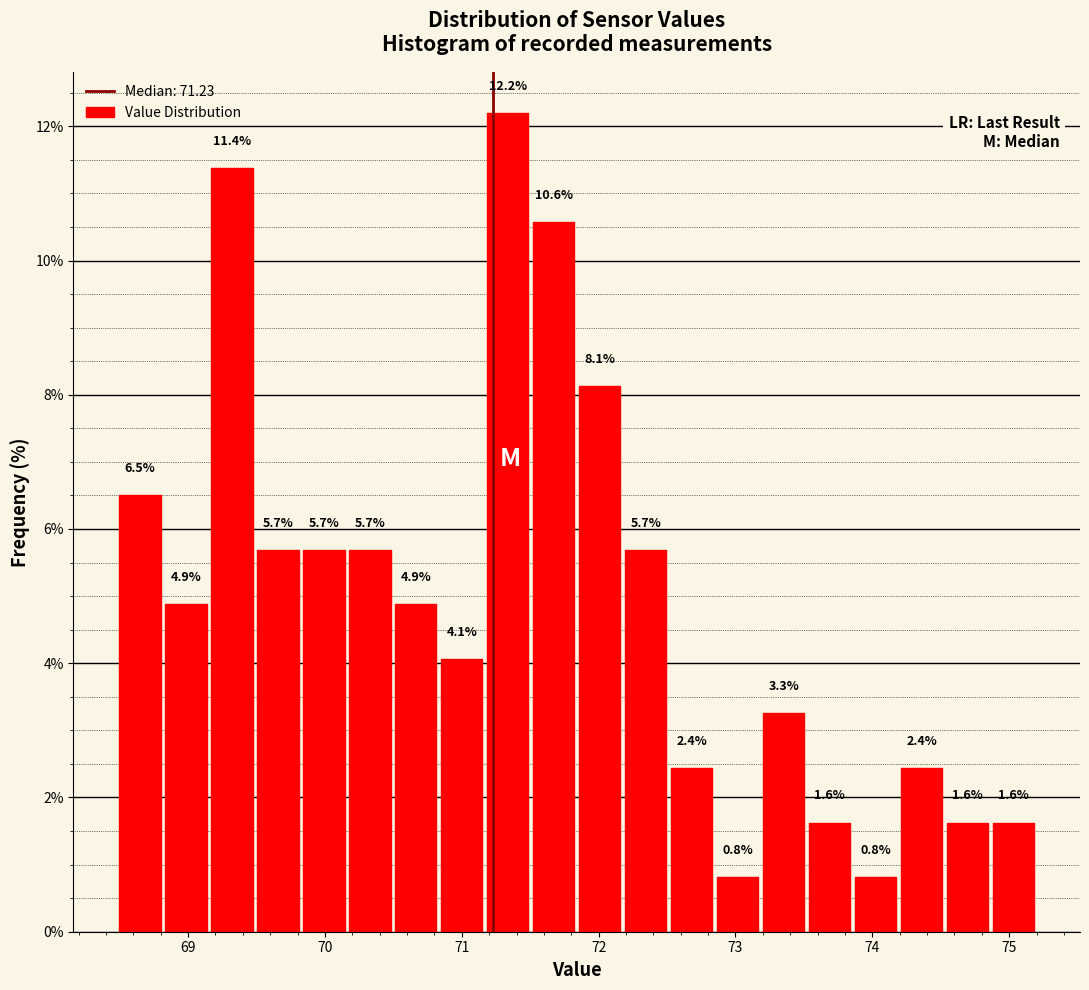

Read against the x-axis, roughly where is the centre of the tallest bar?

71.3